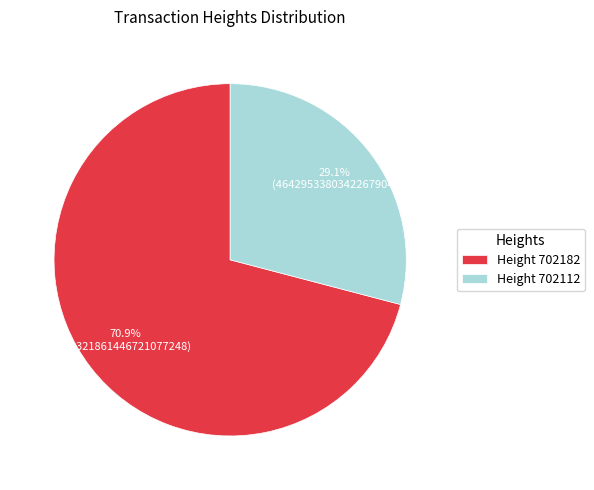

How many segments does this pie chart have?

2